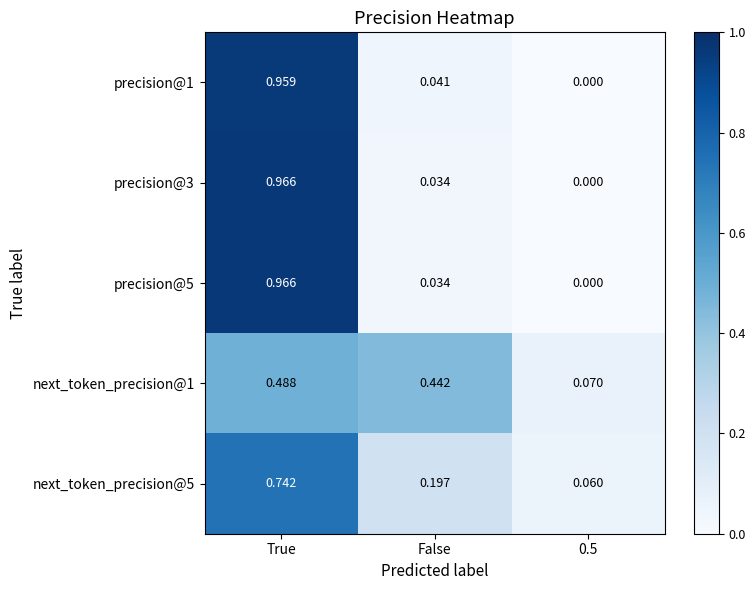

Is the value of precision@3 at 0.5 greater than the value of next_token_precision@1 at True?

No